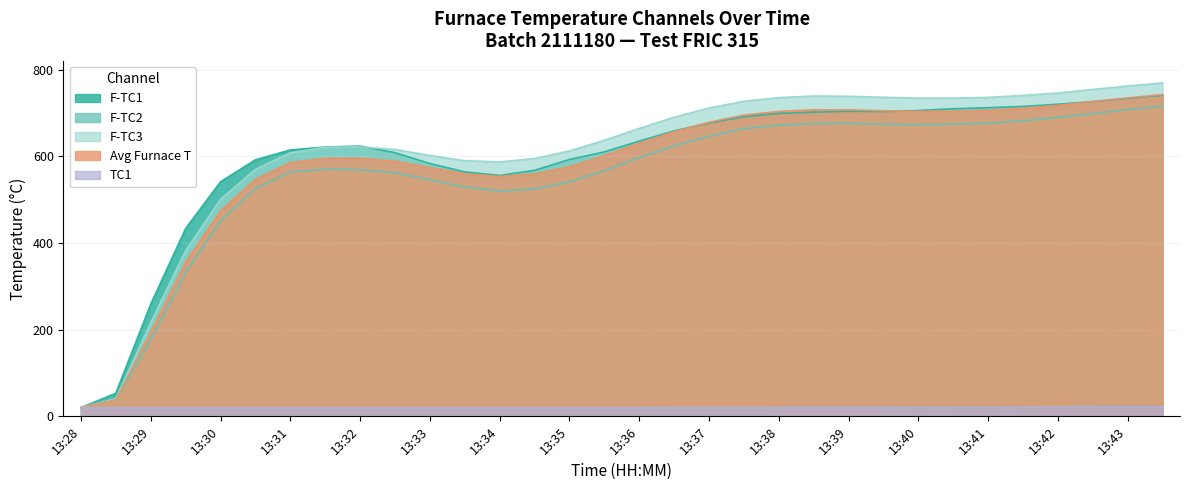

How many series are shown in this chart?

5